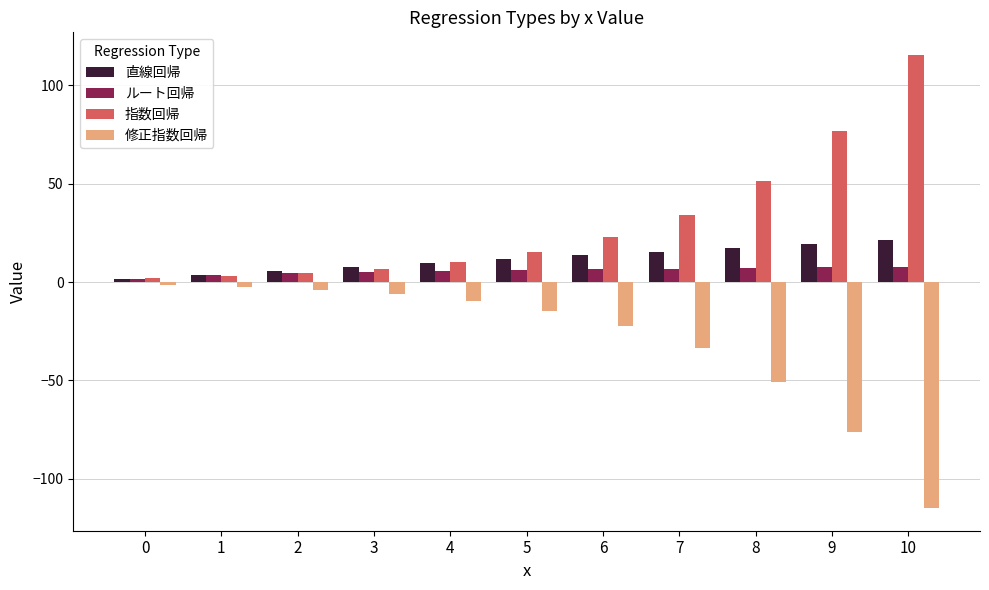

What value does the 直線回帰 series have at 2?

5.5